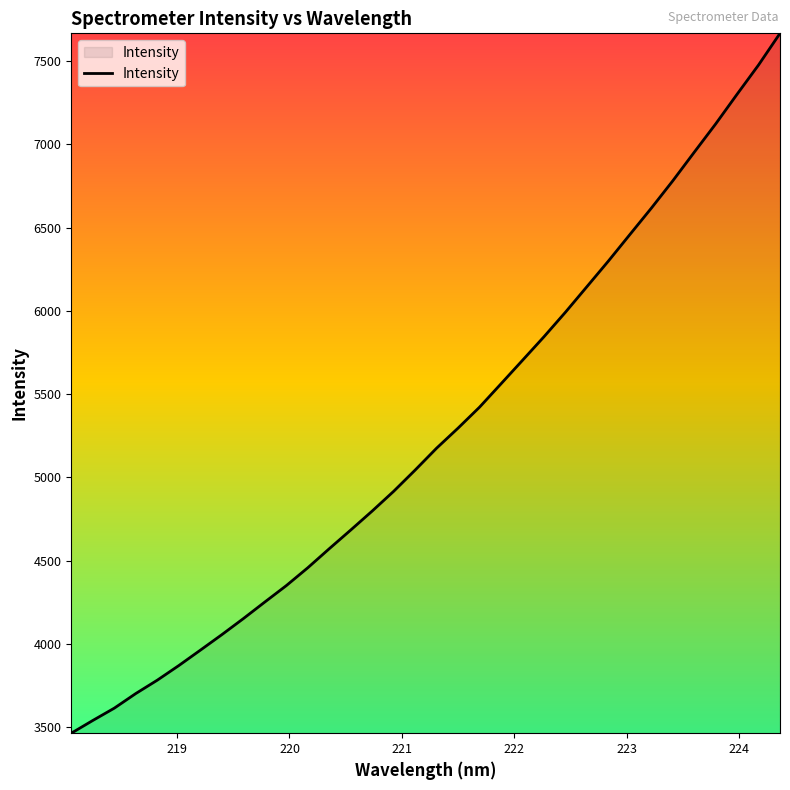

What is the smallest value displayed?

3462.6